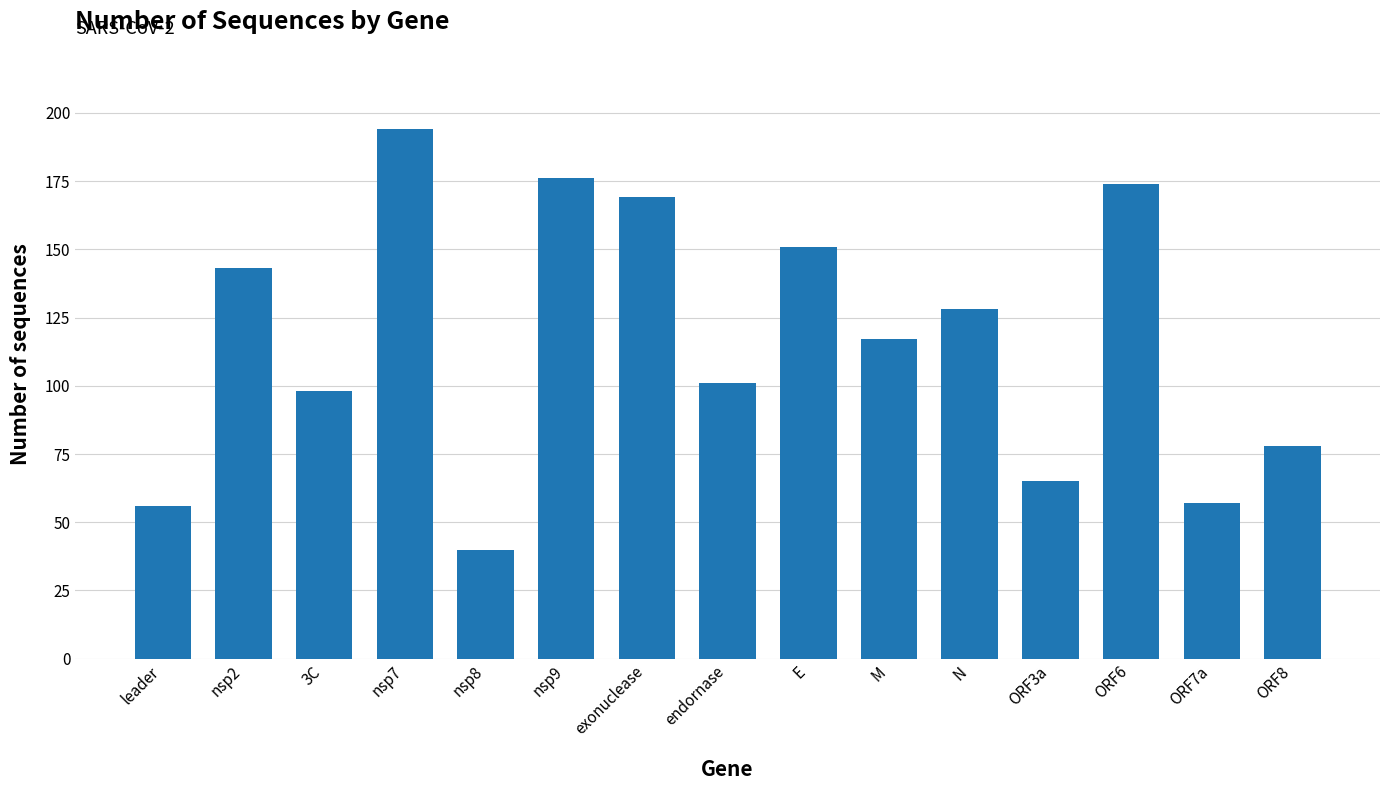

Which category has the lowest value across all series?

nsp8